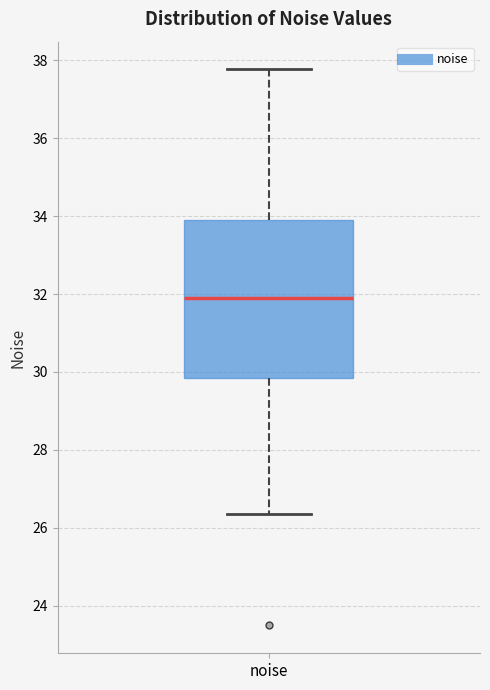

Transcribe this box plot: give where the median line is, the range the box spans, and where the two whiskers end, as read against the y-axis. The values are not printed on the chart, so give them approximately, as read against the axis.

median 31.8, box 29.8 to 33.8, whiskers 26.4 to 37.8